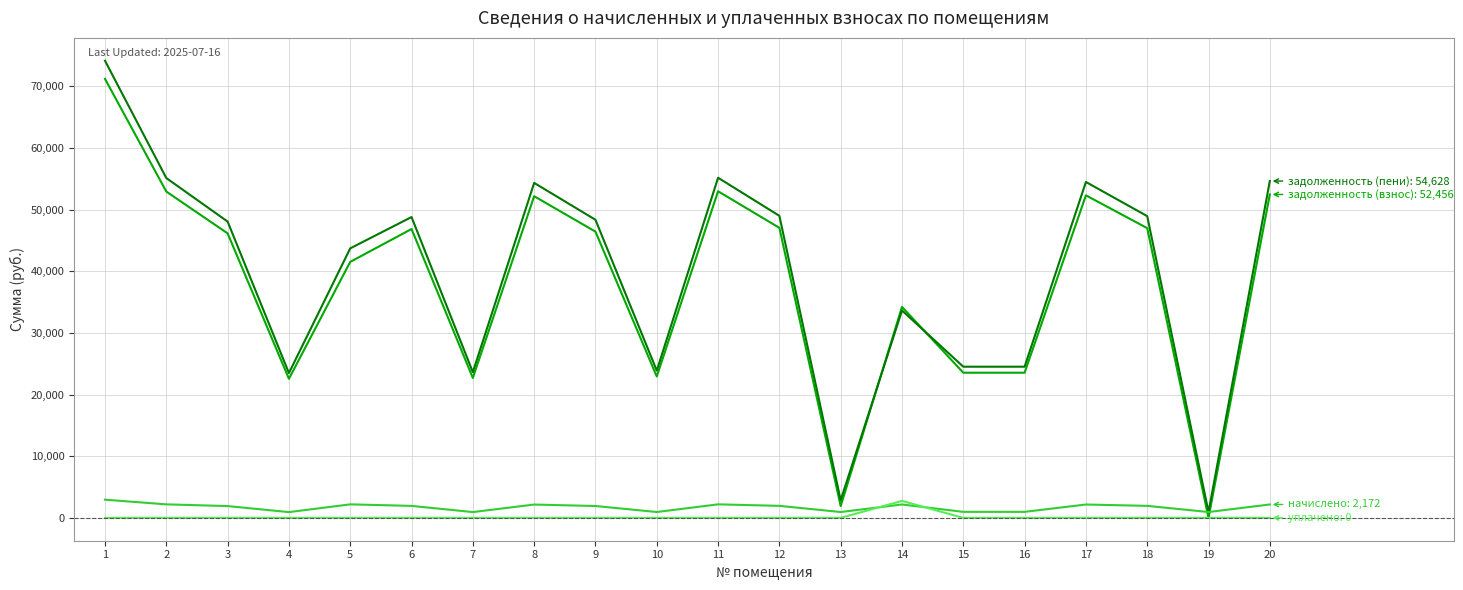

What is the maximum value shown in the chart?

74145.4